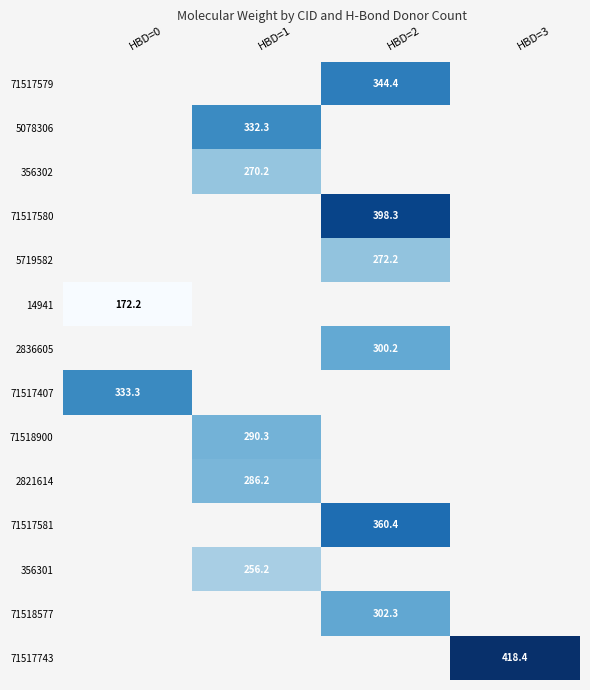

Is the value of 2821614 at HBD=3 greater than the value of 2836605 at HBD=0?

No